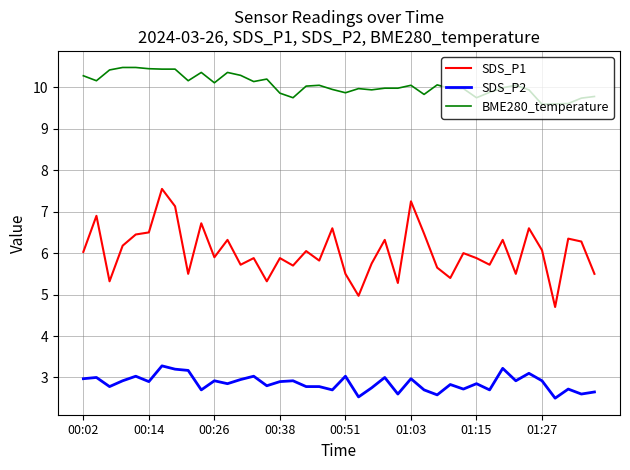

True or false: BME280_temperature and SDS_P2 intersect in this chart.

False